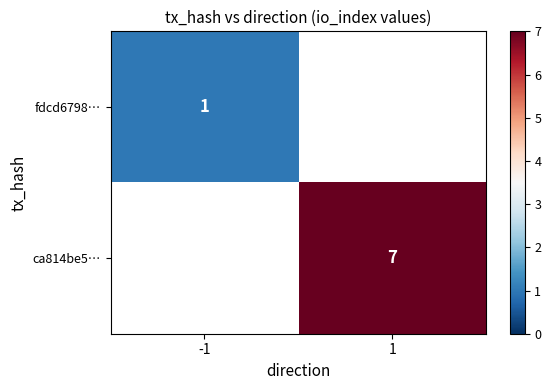

The fdcd6798… series shows 2 at -1. True or false?

False